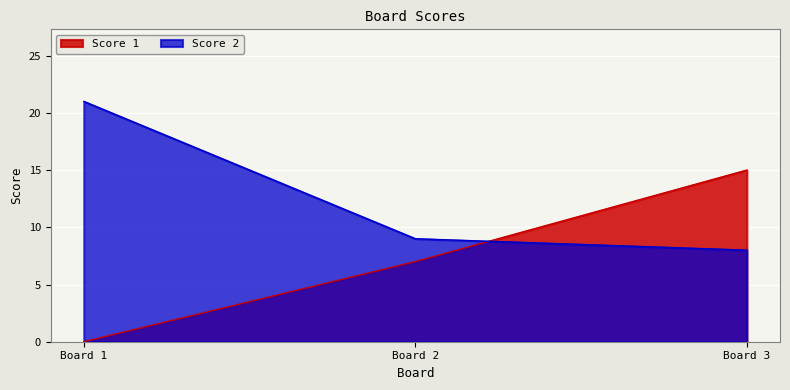

What is the average value of the Score 2 series?

13